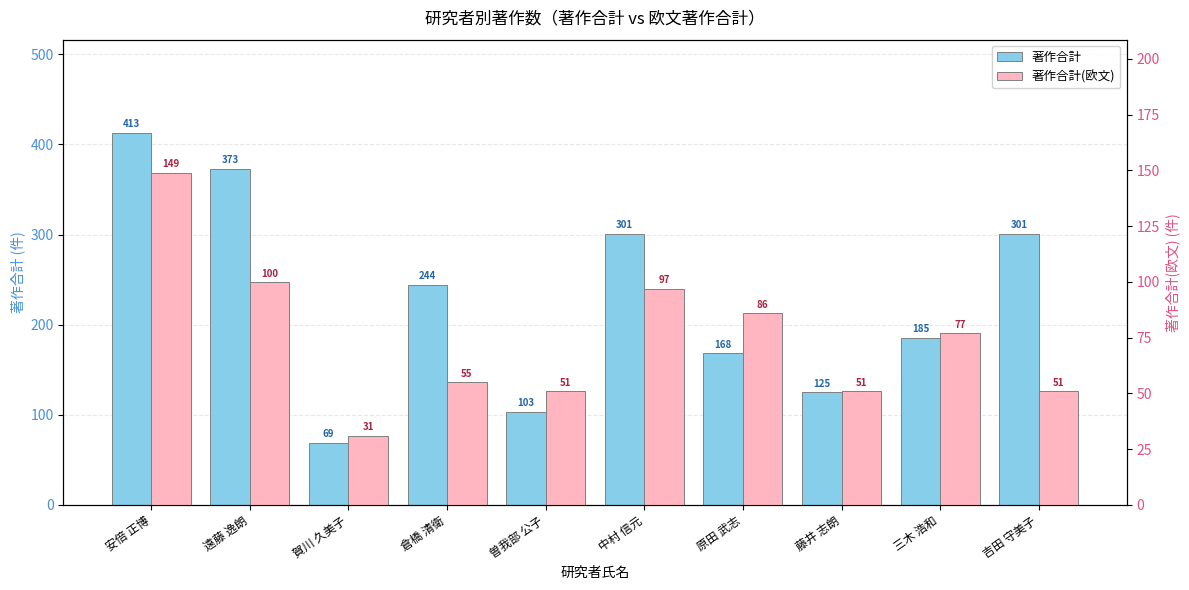

Reading left to right, extract all data points from this chart.

著作合計: 413	373	69	244	103	301	168	125	185	301
著作合計(欧文): 149	100	31	55	51	97	86	51	77	51